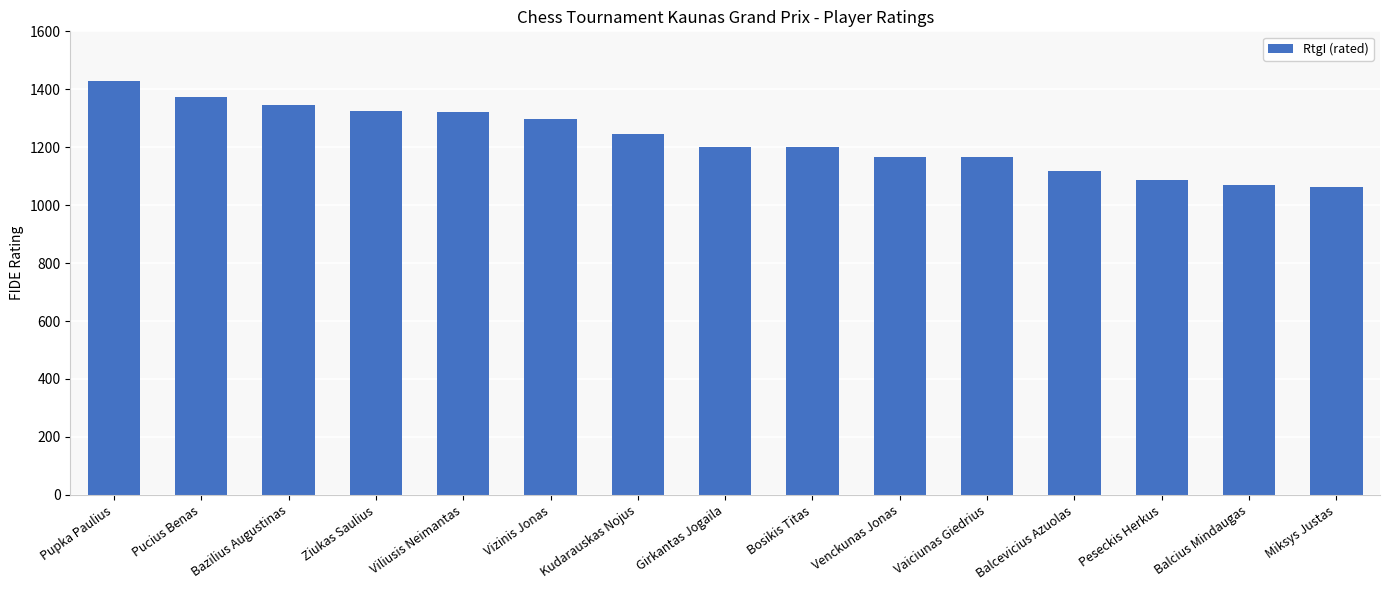

What is the sum of the values at Ziukas Saulius and Venckunas Jonas?

2491